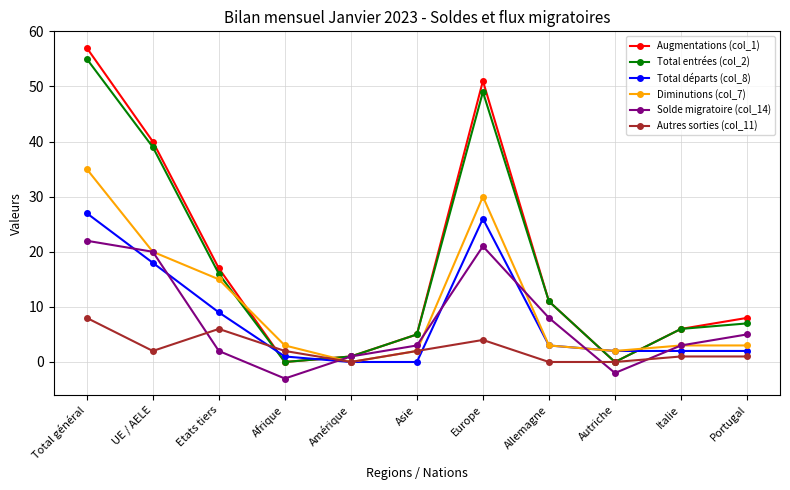

True or false: Autres sorties (col_11) and Total entrées (col_2) cross at least once.

True